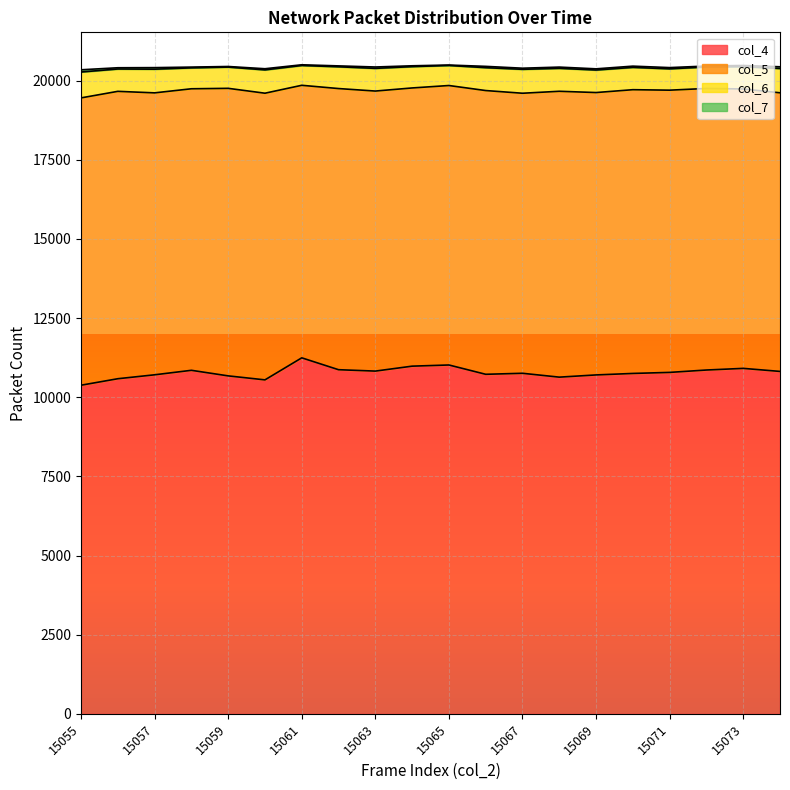

True or false: col_4 and col_5 intersect in this chart.

False